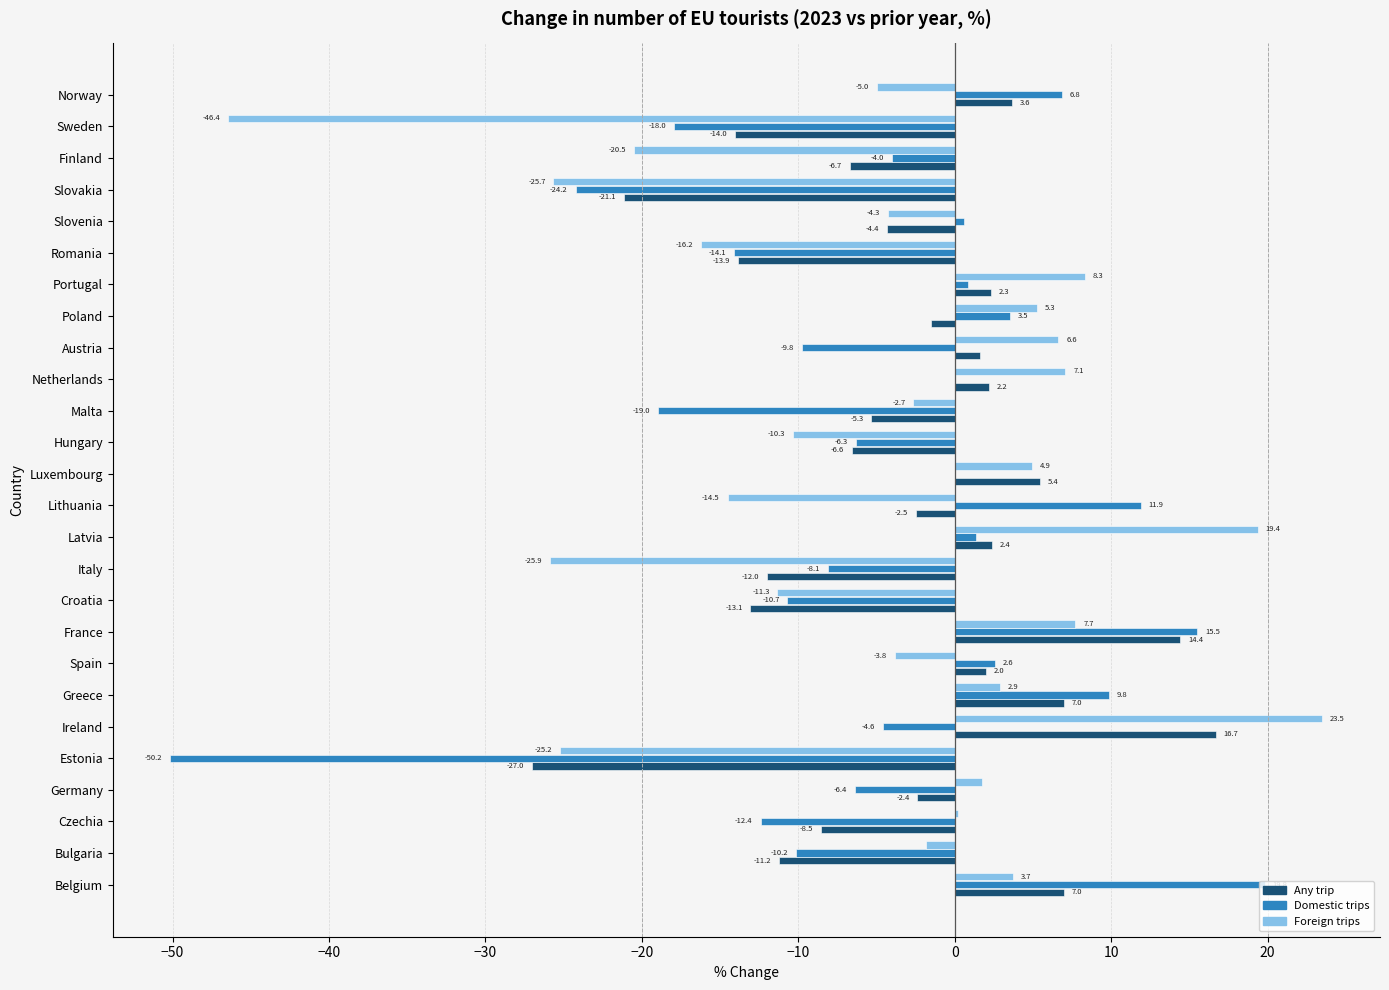

What is the maximum value shown in the chart?

23.5